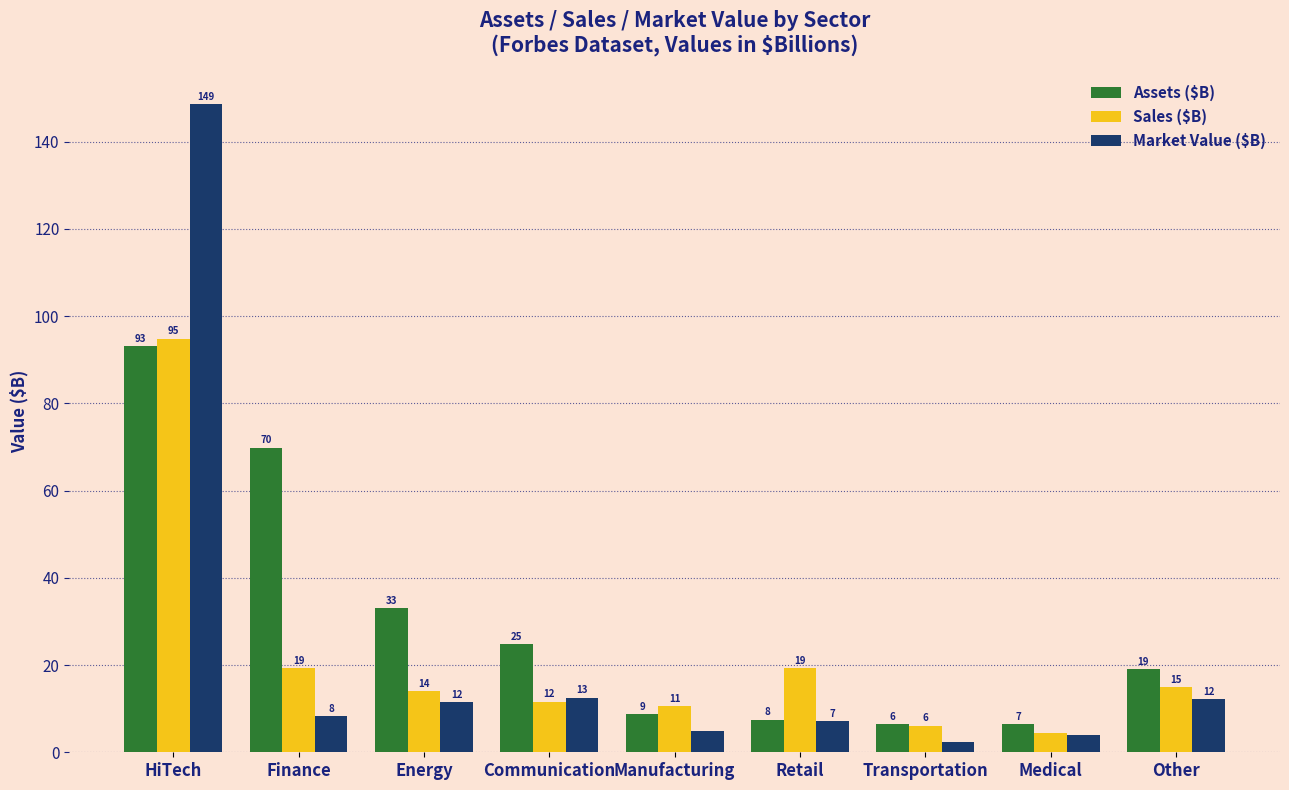

Is it true that Market Value ($B) equals 12.5 at Communication?

True